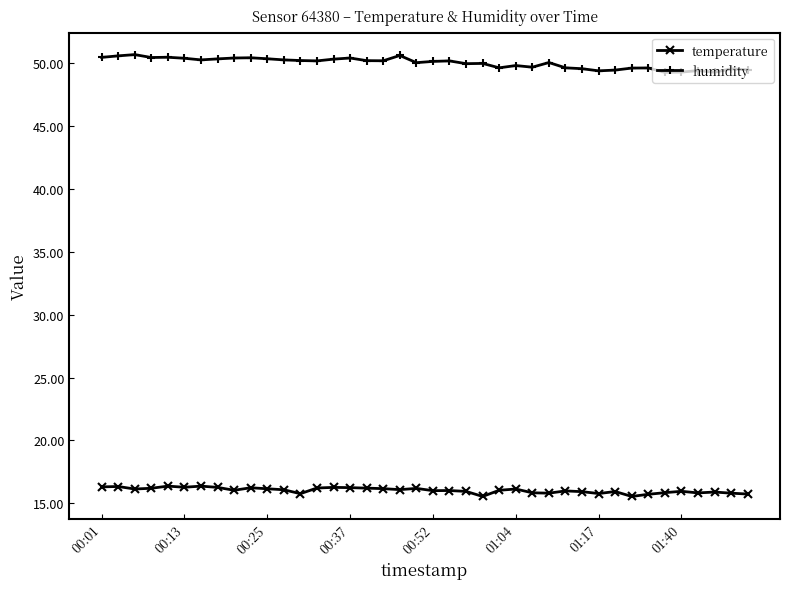

True or false: temperature has more than 0 points higher than both neighbors.

True